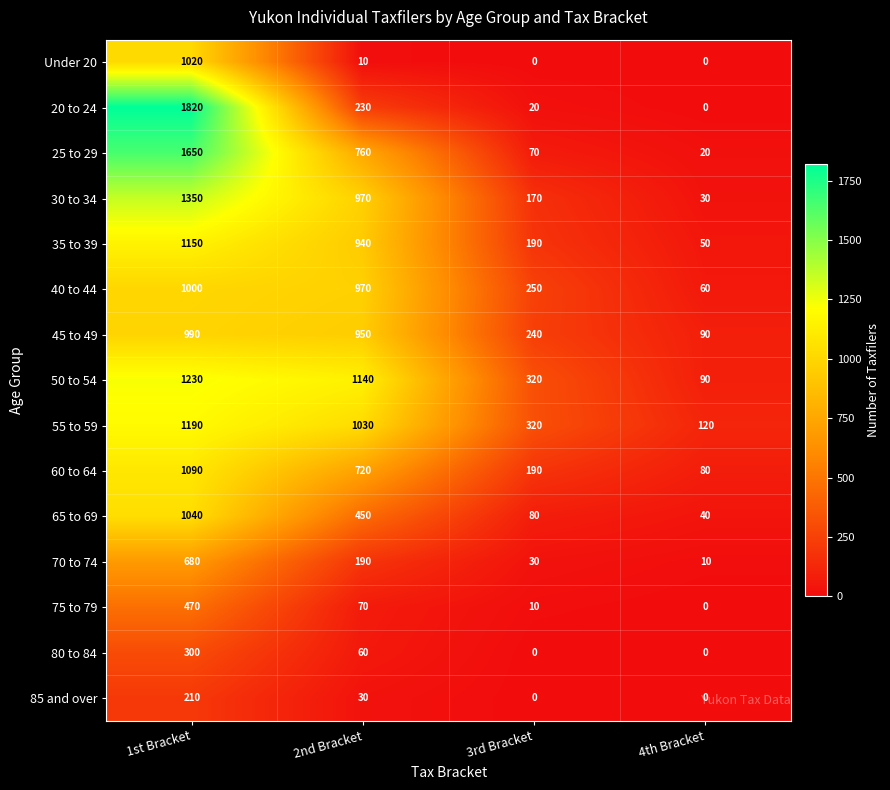

Rank the categories by 35 to 39 value from highest to lowest.

1st Bracket, 2nd Bracket, 3rd Bracket, 4th Bracket